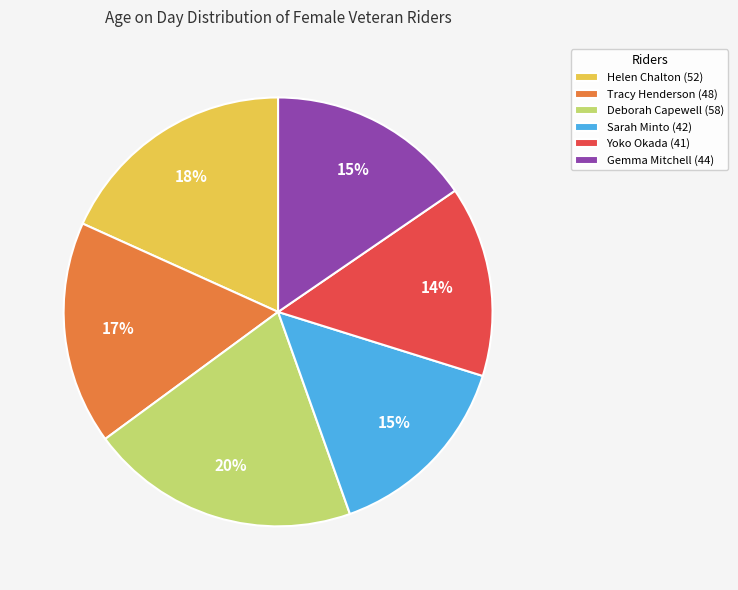

Approximately how many times larger is the value at Deborah Capewell (58) compared to Gemma Mitchell (44)?

1.3